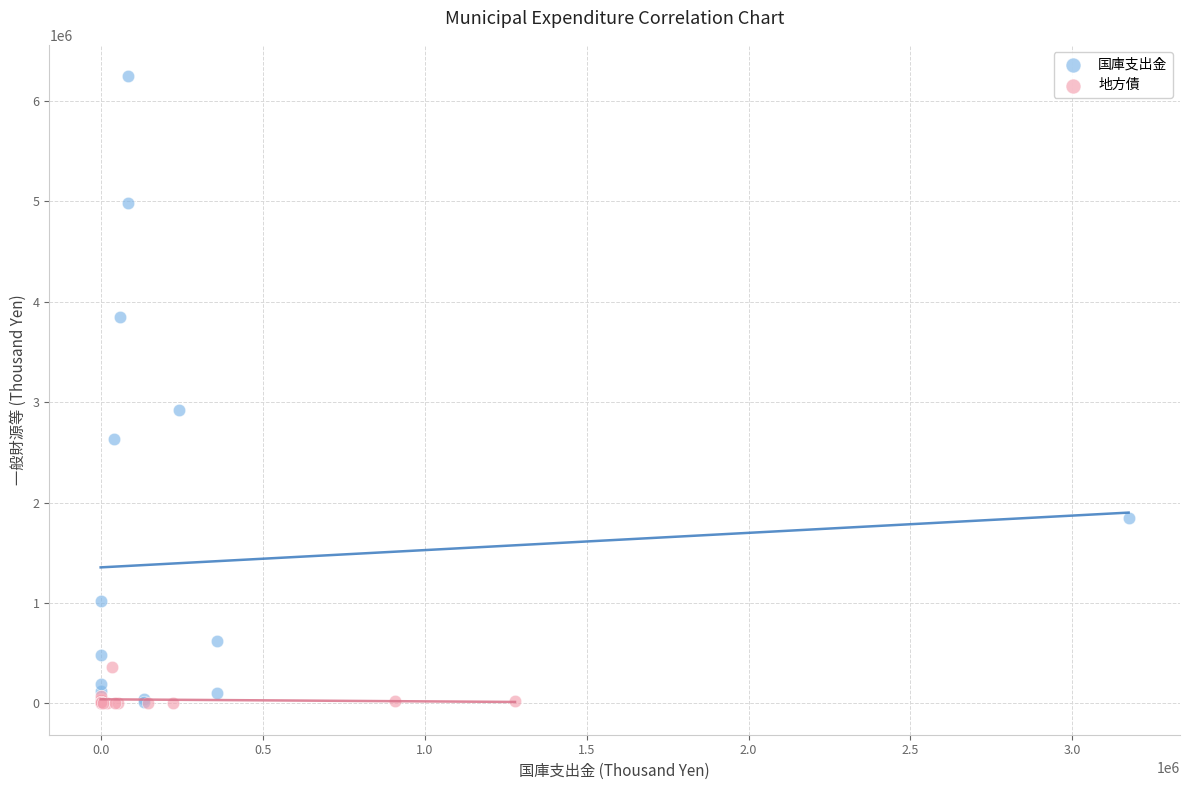

Which series reaches the maximum Y coordinate?

国庫支出金